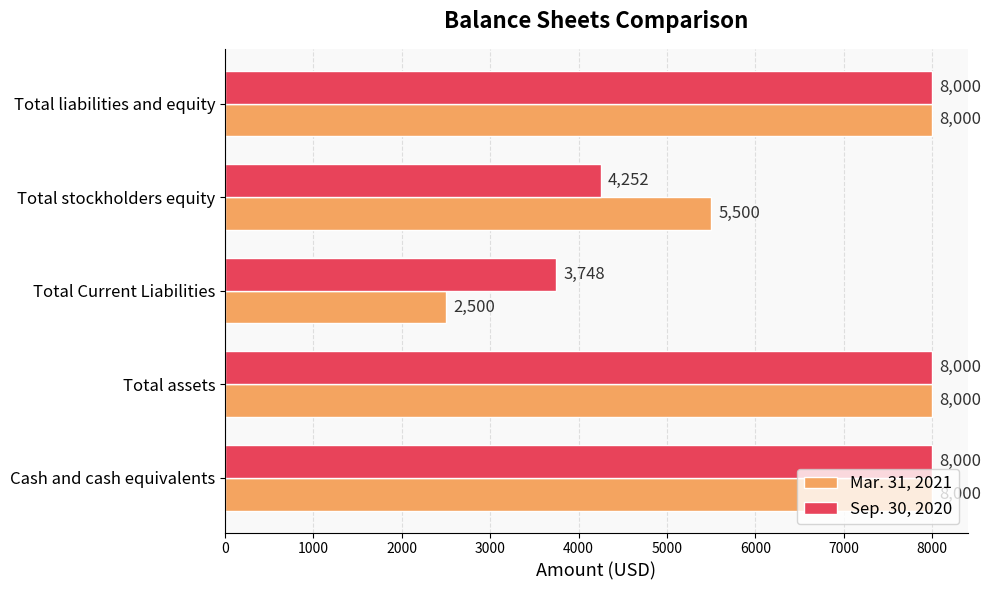

The Mar. 31, 2021 series shows 2264 at Cash and cash equivalents. True or false?

False